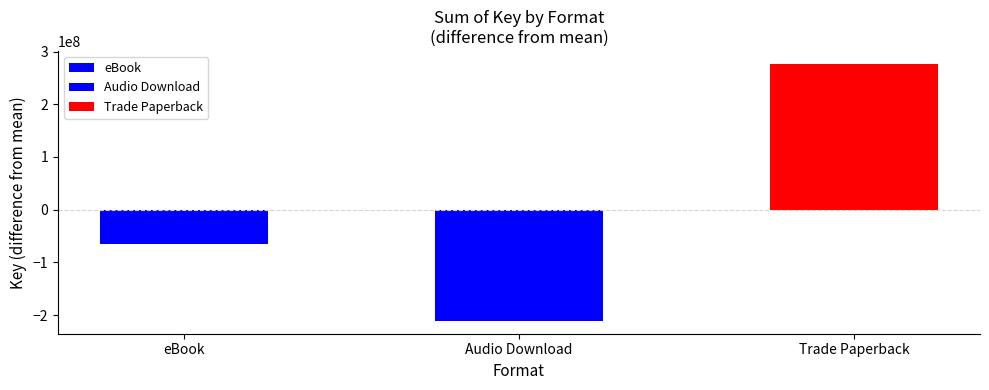

Reading left to right, transcribe all the data shown in this chart.

eBook=-65938149.7	Audio Download=-210765900.7	Trade Paperback=276704050.3